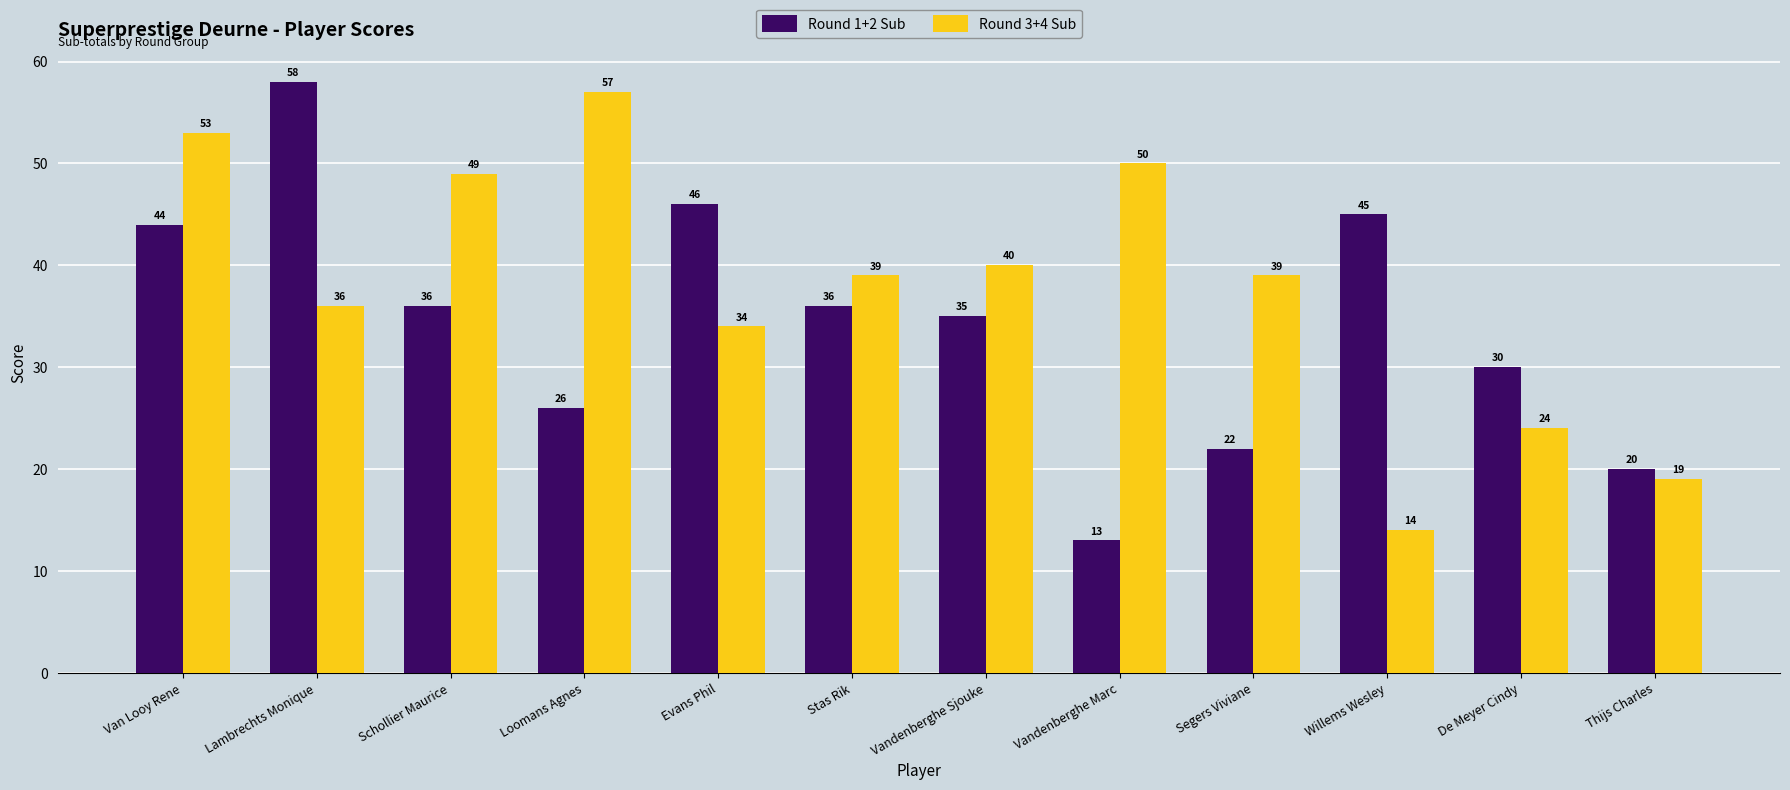

Reading left to right, list all the values displayed in this chart.

Round 1+2 Sub: 44	58	36	26	46	36	35	13	22	45	30	20
Round 3+4 Sub: 53	36	49	57	34	39	40	50	39	14	24	19